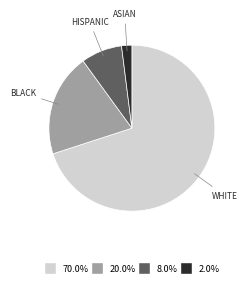

Rank the categories by value from highest to lowest.

WHITE, BLACK, HISPANIC, ASIAN